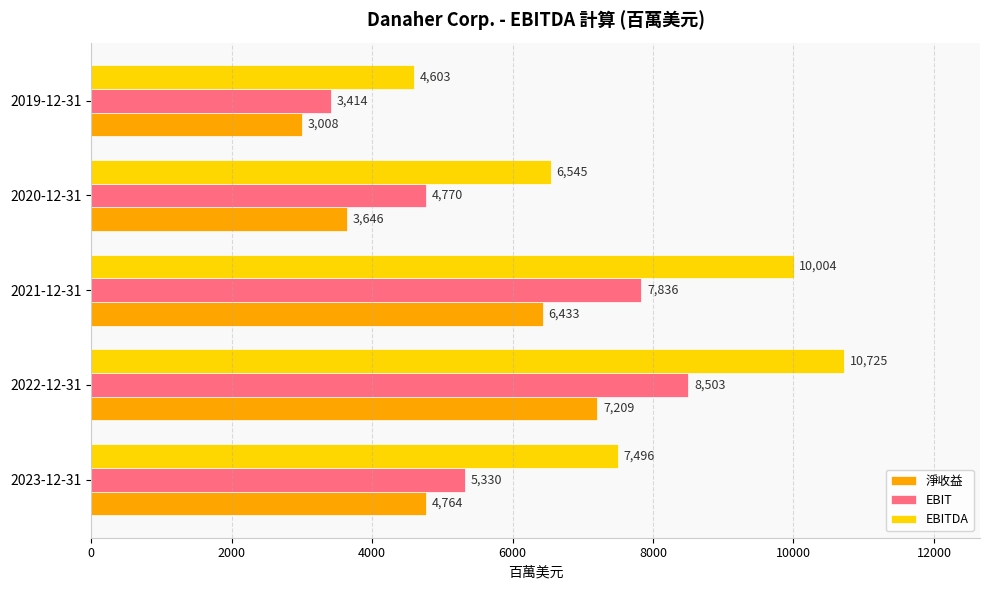

How many EBIT values are between 4770 and 7836?

3